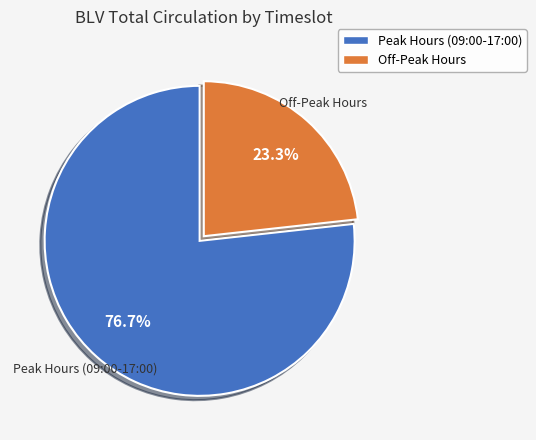

Is there a majority slice in this chart?

Yes